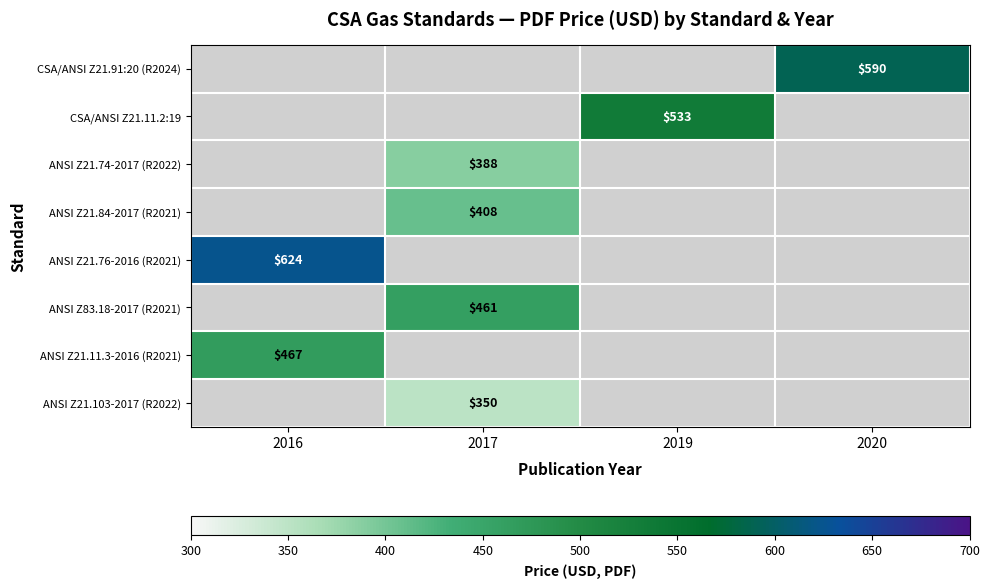

Is it true that ANSI Z21.11.3-2016 (R2021) equals 467 at 2016?

True